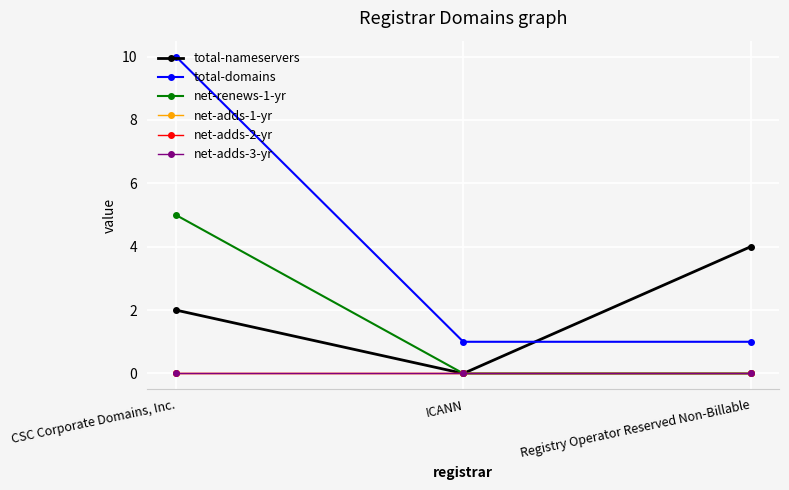

Does the chart have visible grid lines?

Yes